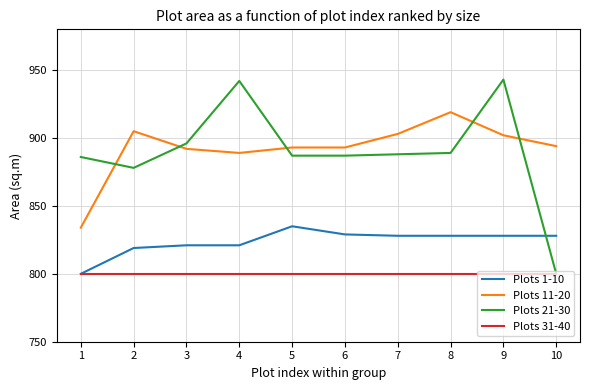

Which series has the largest range (max minus min)?

Plots 21-30